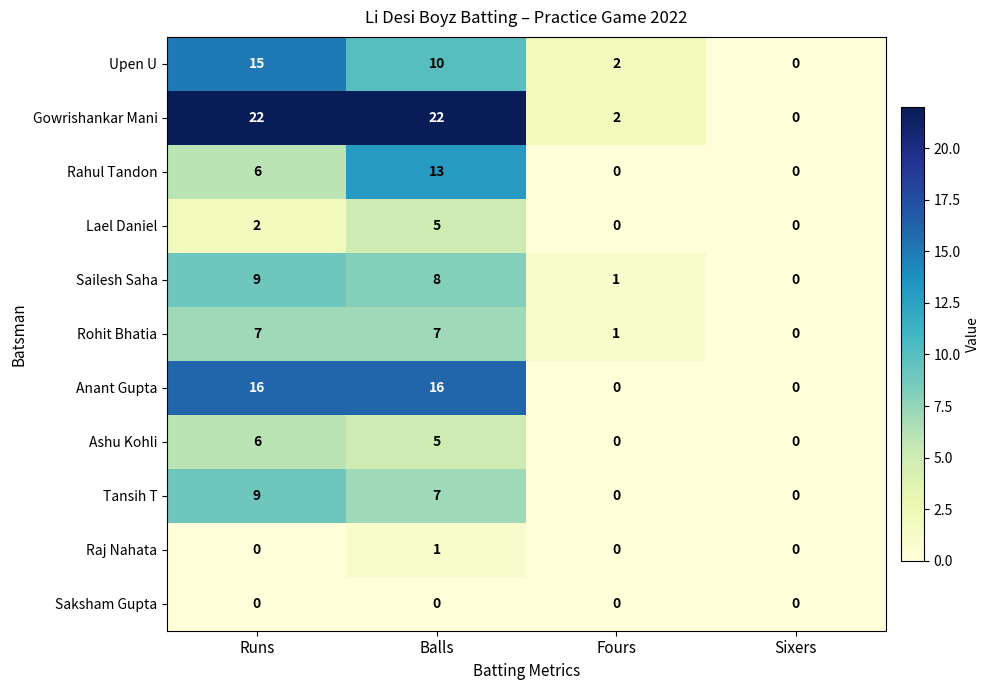

At which label does Upen U first exceed 10?

Runs